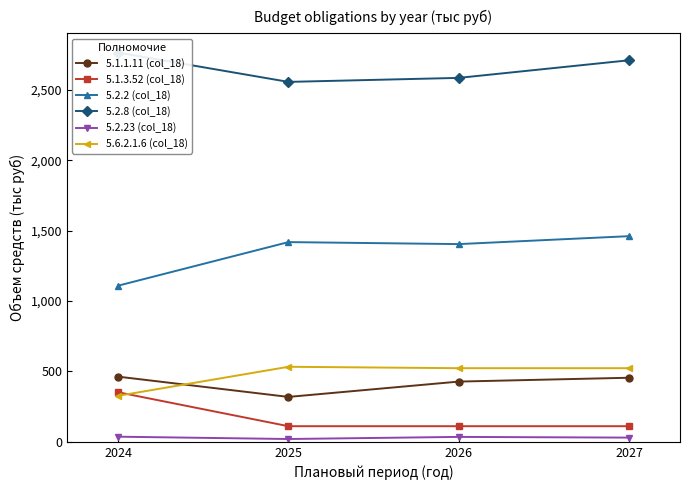

True or false: 5.2.23 (col_18) and 5.1.1.11 (col_18) cross at least once.

False